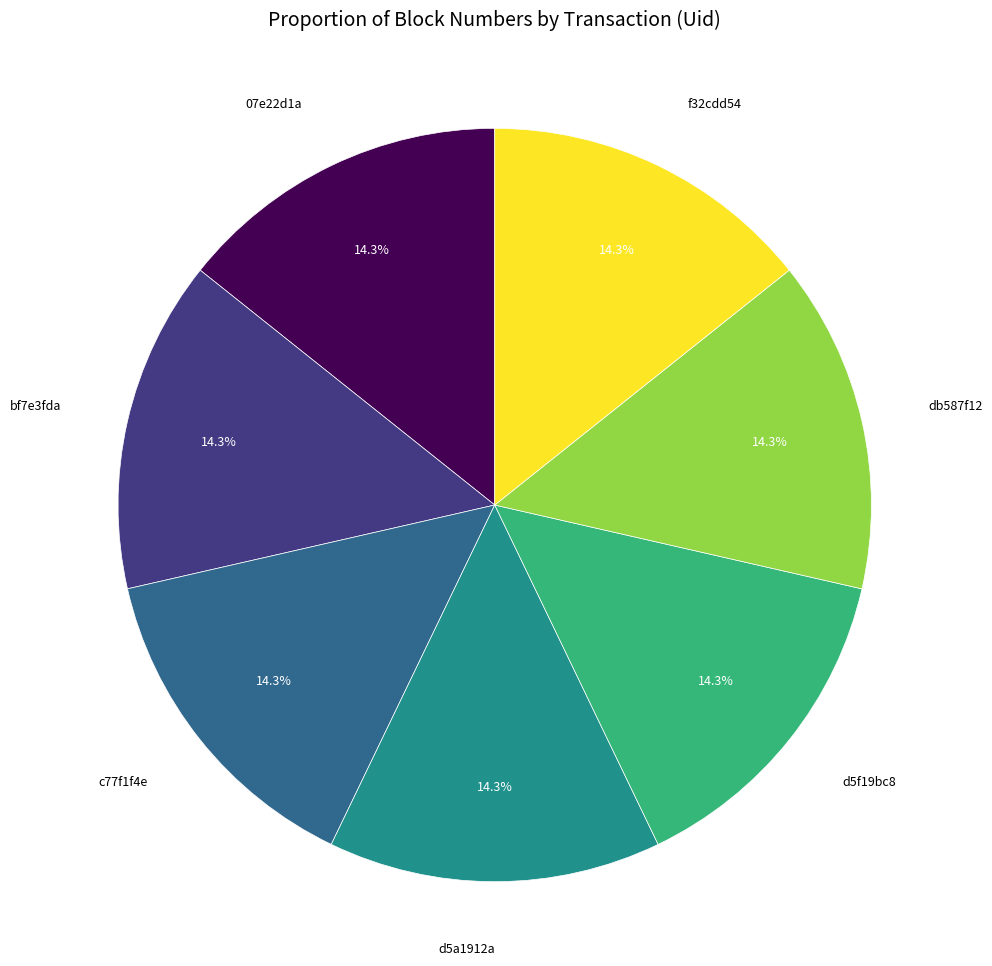

Approximately how many times larger is the value at f32cdd54 compared to d5a1912a?

1.0